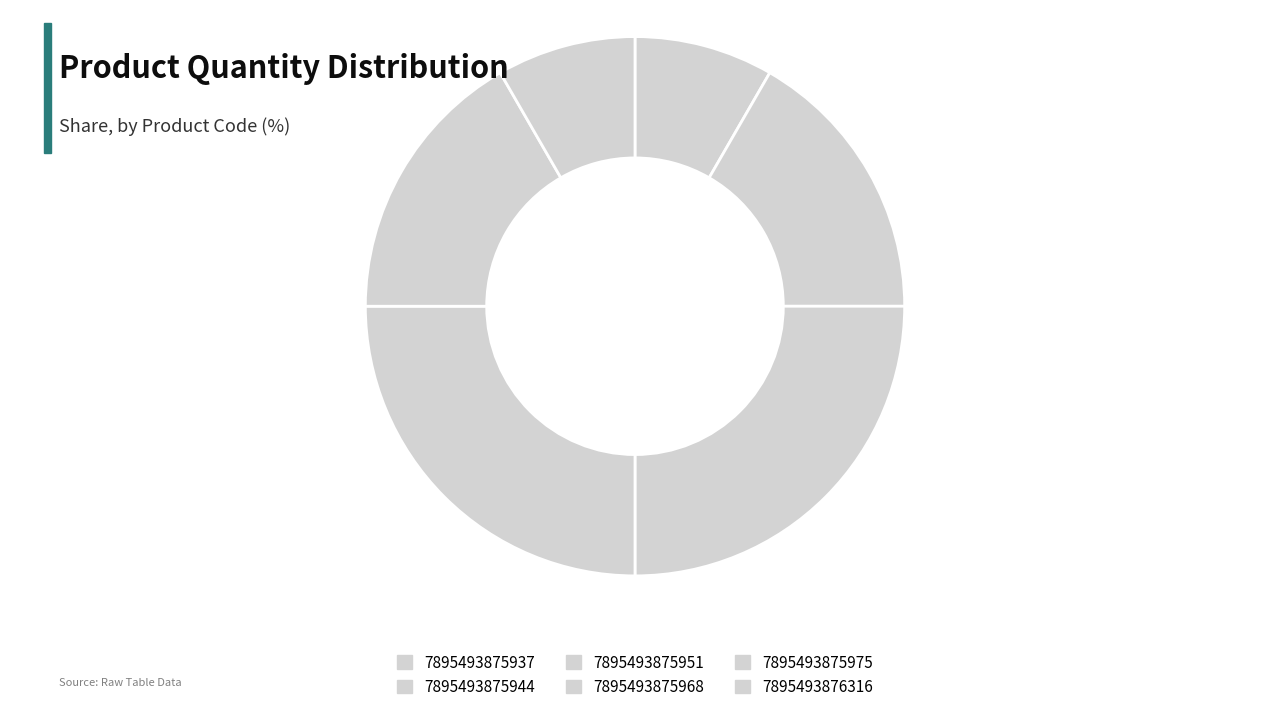

What is the change in value from 7895493875937 to 7895493875968?

+2